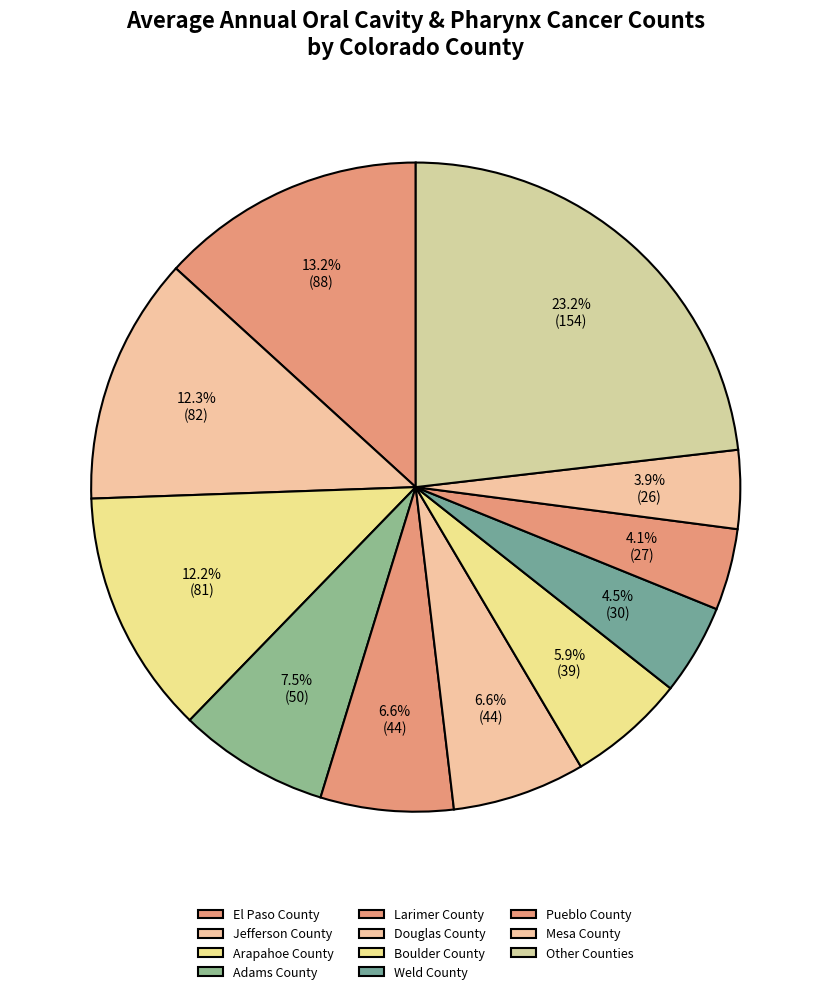

How many segments does this pie chart have?

11